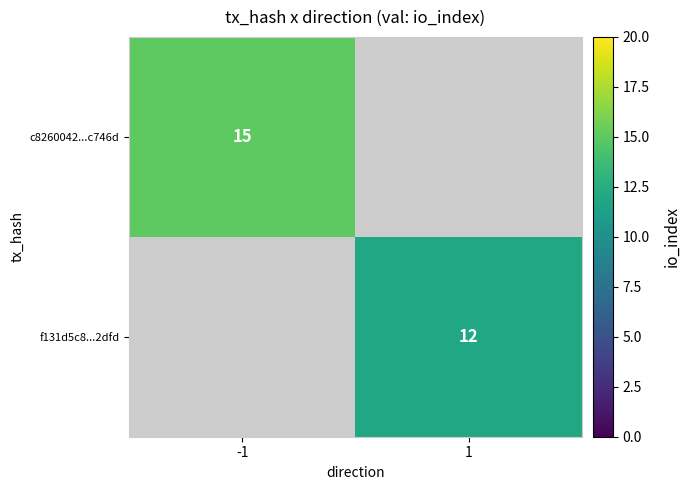

Is it true that c8260042...c746d equals 27 at -1?

False